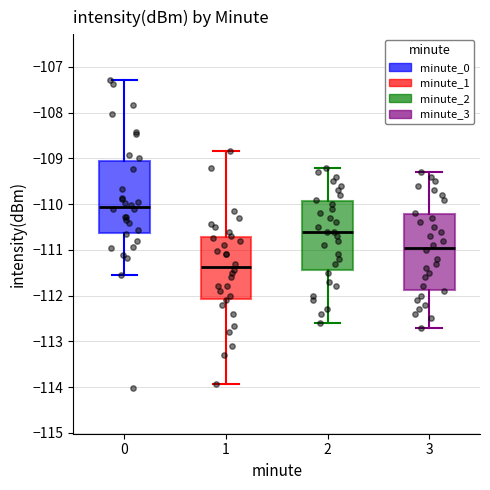

Where does the upper whisker of the box at x = 3 end on the y-axis? The values are not printed on the chart, so give them approximately, as read against the axis.

-109.3